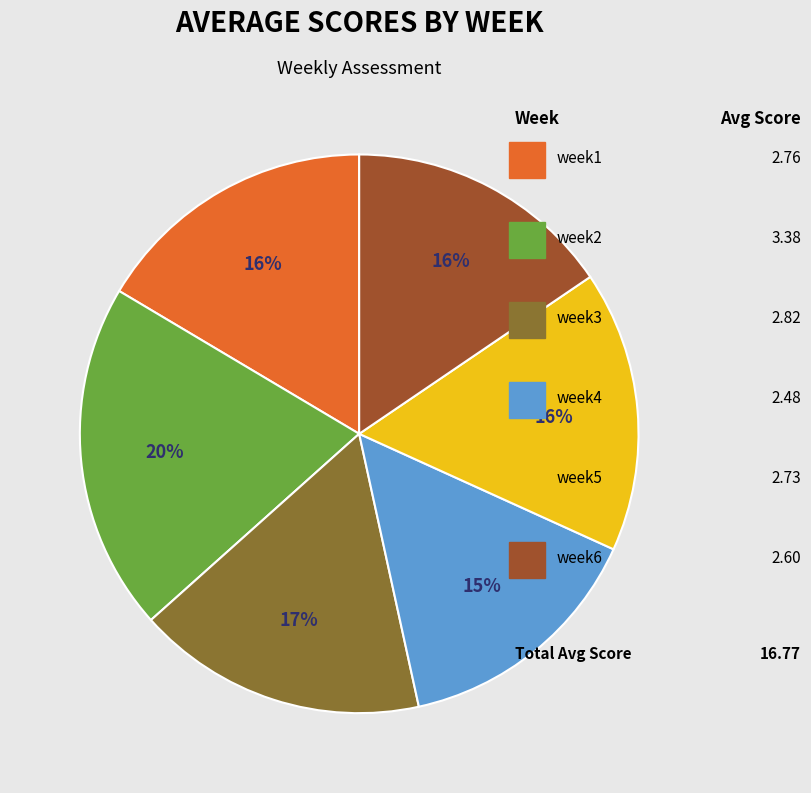

How many segments does this pie chart have?

6